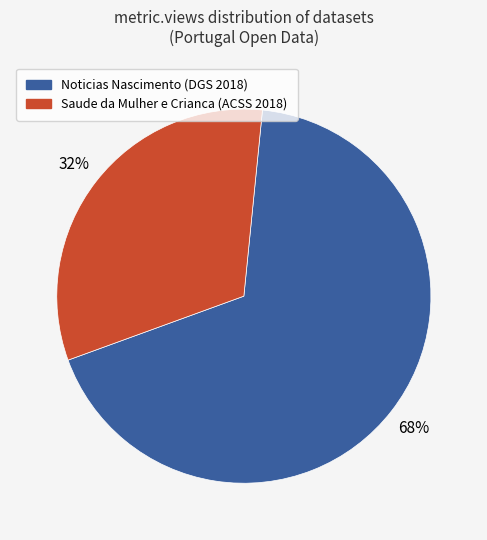

To the nearest percent, what is the average slice percentage?

50%